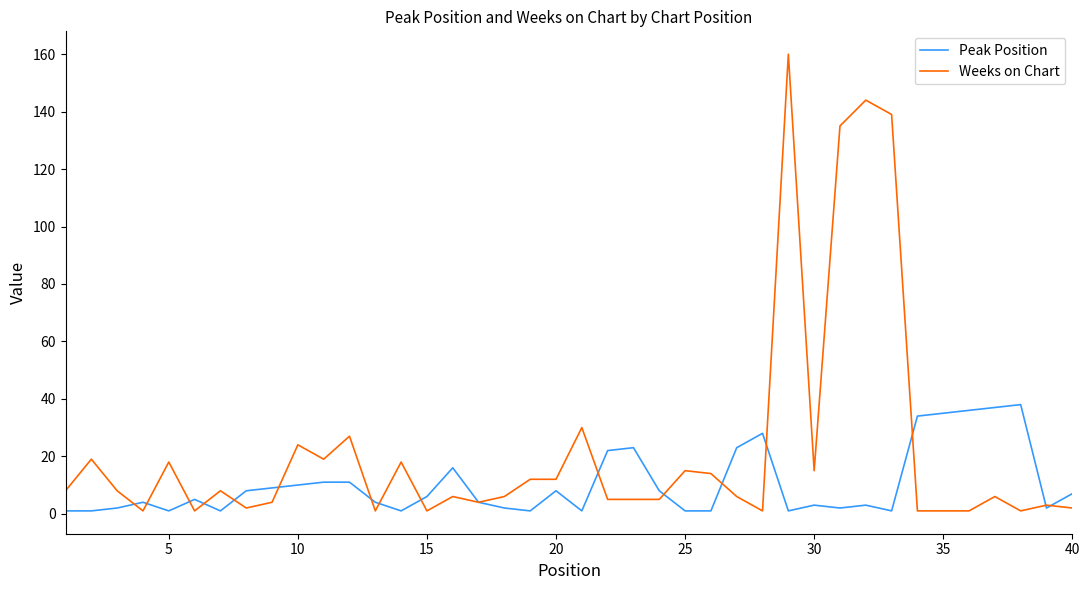

Rank the series by their maximum value, from highest to lowest.

Weeks on Chart, Peak Position